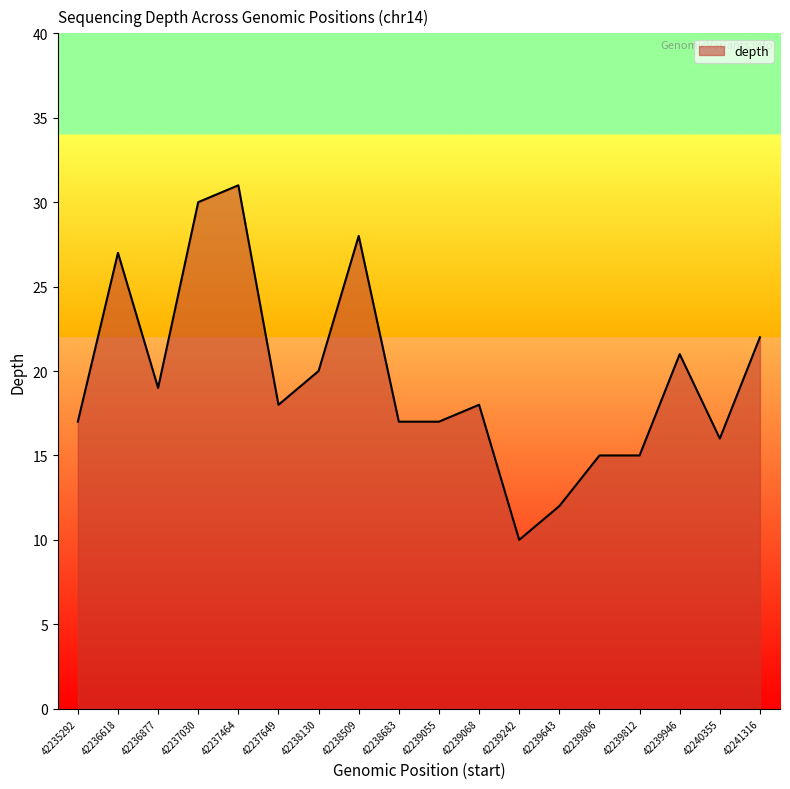

True or false: the data shows 37 at 42238509.

False